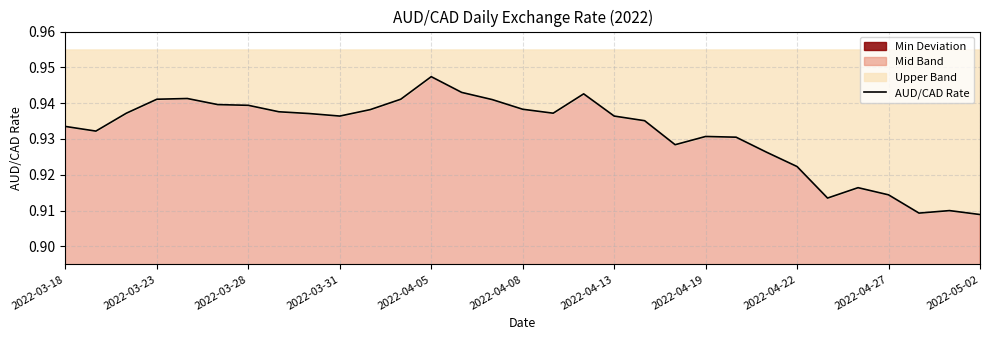

Reading left to right, extract all data points from this chart.

0.9	0.9	0.9	0.9	0.9	0.9	0.9	0.9	0.9	0.9	0.9	0.9	0.9	0.9	0.9	0.9	0.9	0.9	0.9	0.9	0.9	0.9	0.9	0.9	0.9	0.9	0.9	0.9	0.9	0.9	0.9